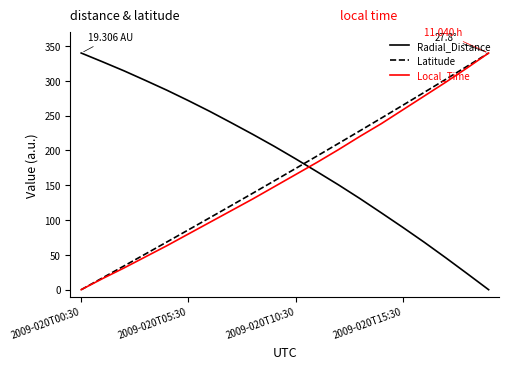

After their last crossing, which series has the higher values: Radial_Distance or Latitude?

Latitude